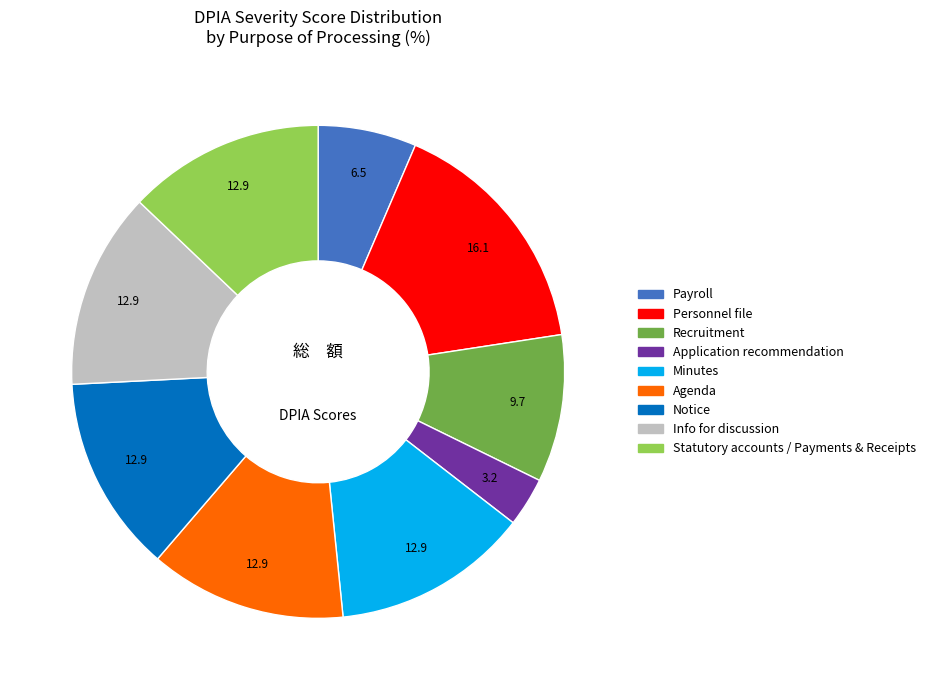

Approximately how many times larger is the value at Agenda compared to Statutory accounts / Payments & Receipts?

1.0